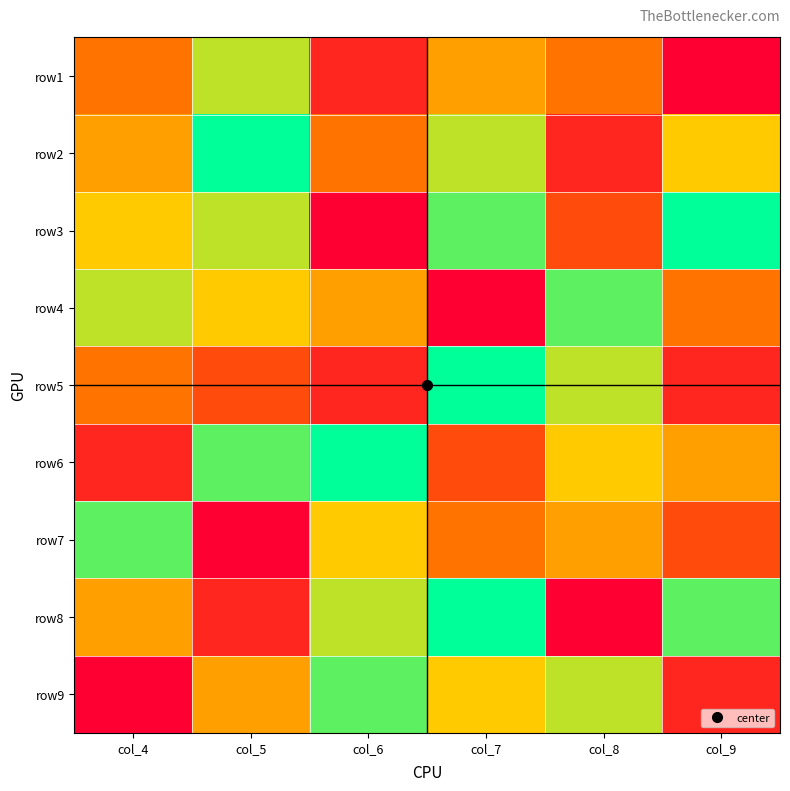

At how many categories does at least one series exceed 1?

6